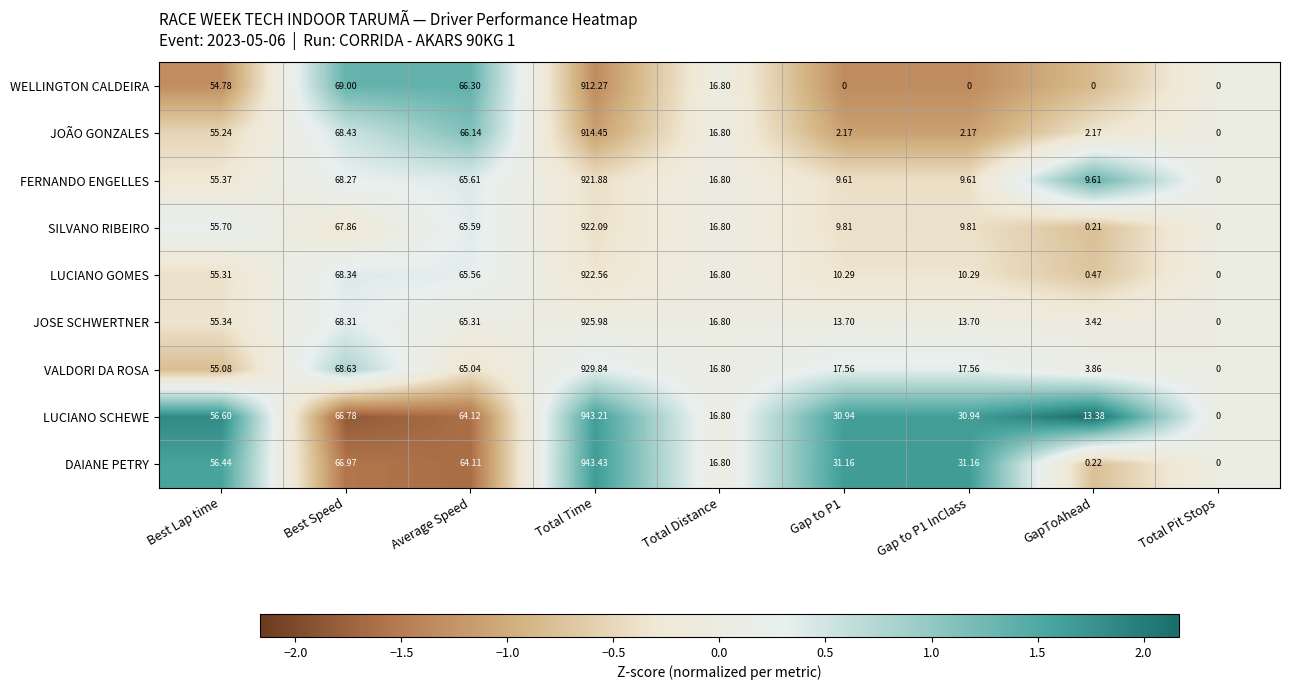

Count the number of data series in this chart.

9